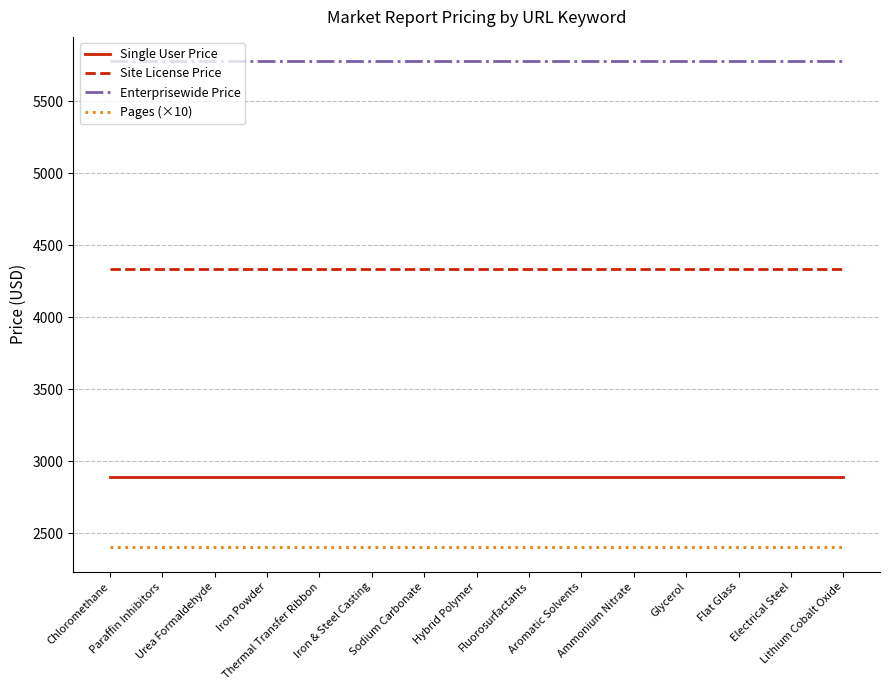

List the series in order of their peak value, lowest first.

Pages (×10), Single User Price, Site License Price, Enterprisewide Price